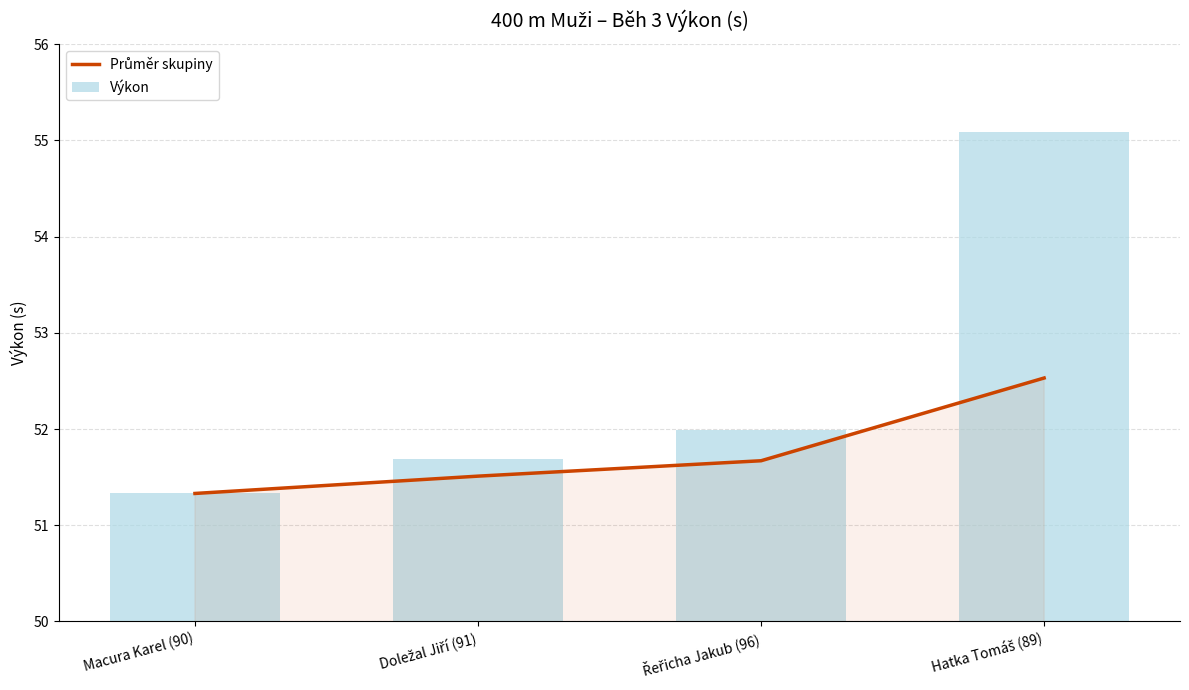

What is the difference between the Výkon values at Macura Karel (90) and Hatka Tomáš (89)?

3.8